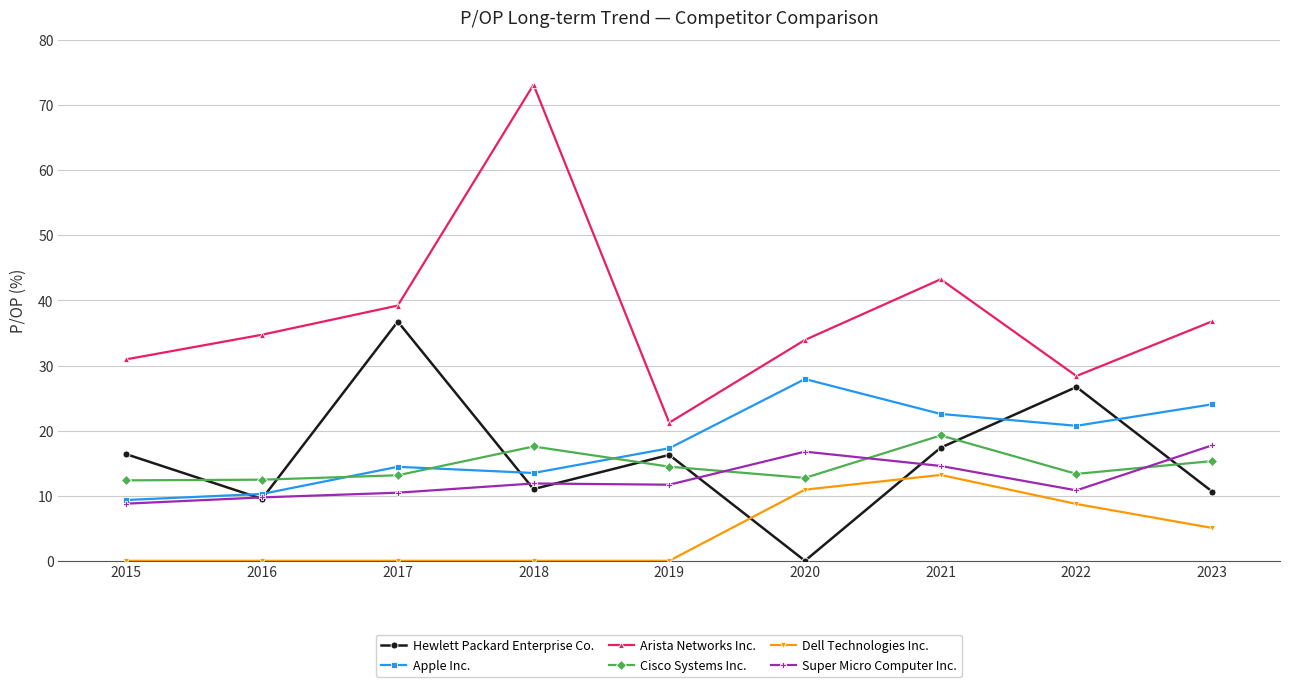

What is the difference between the Apple Inc. values at 2023 and 2017?

9.6